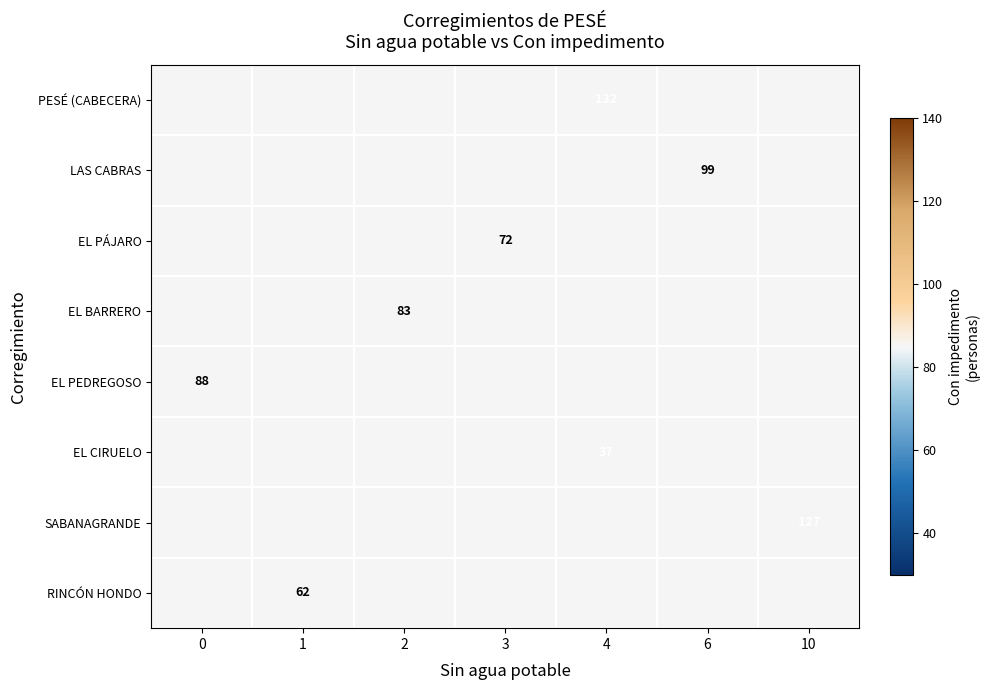

How many categories are shown in the chart?

7